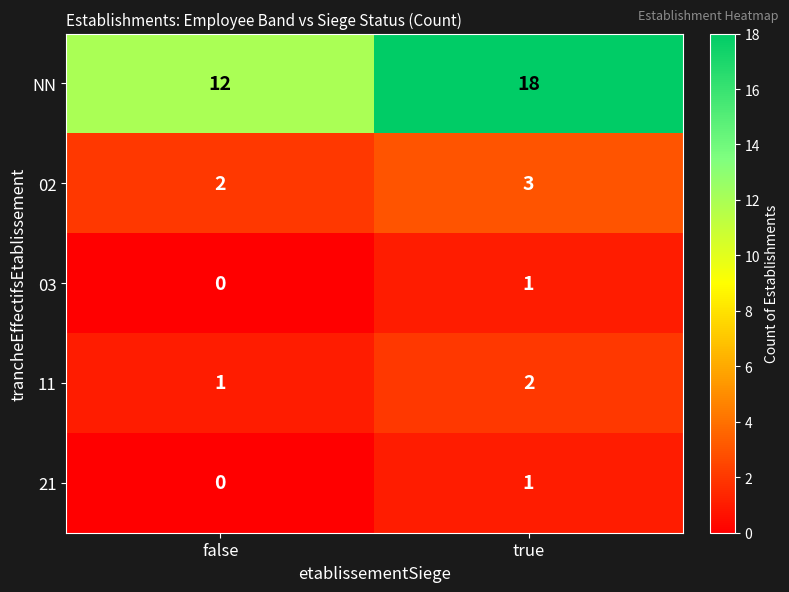

At how many categories does at least one series exceed 2?

2